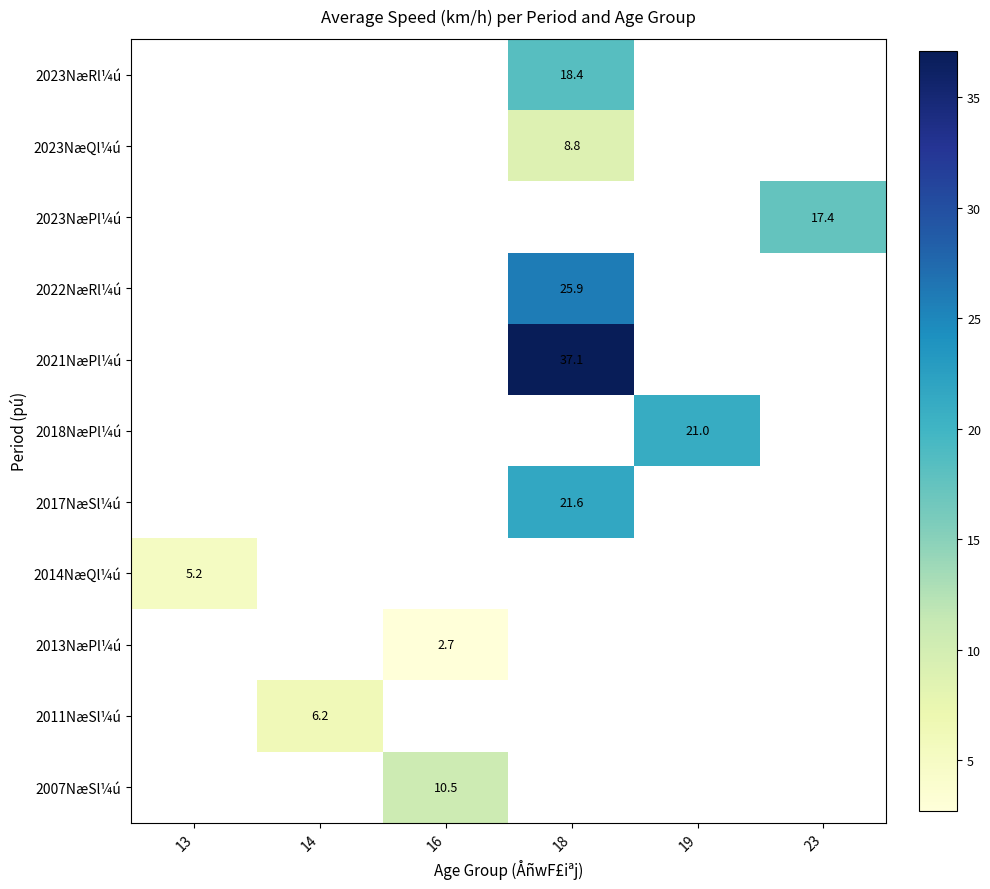

The 2013NæPl¼ú series shows 2.7 at 16. True or false?

True